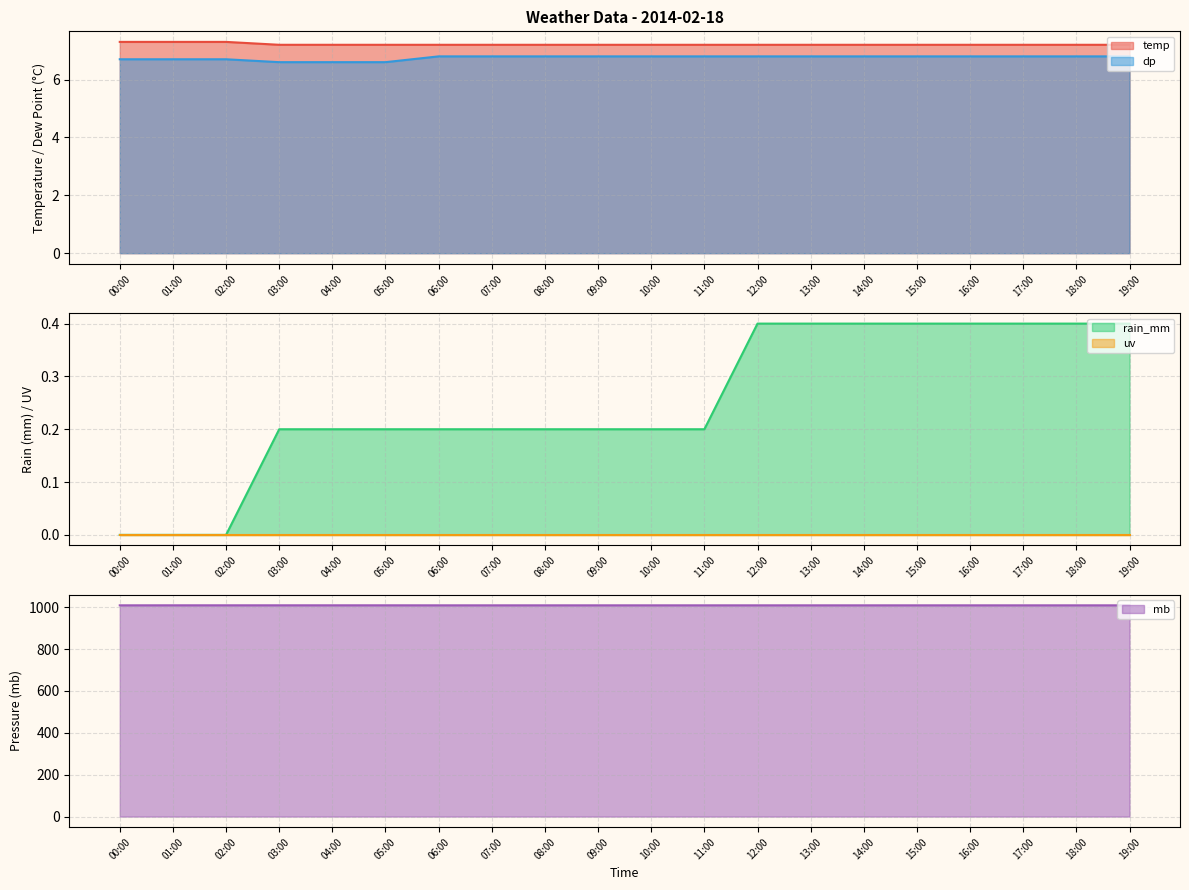

The value of dp at 10:00 is 6.8. True or false?

True